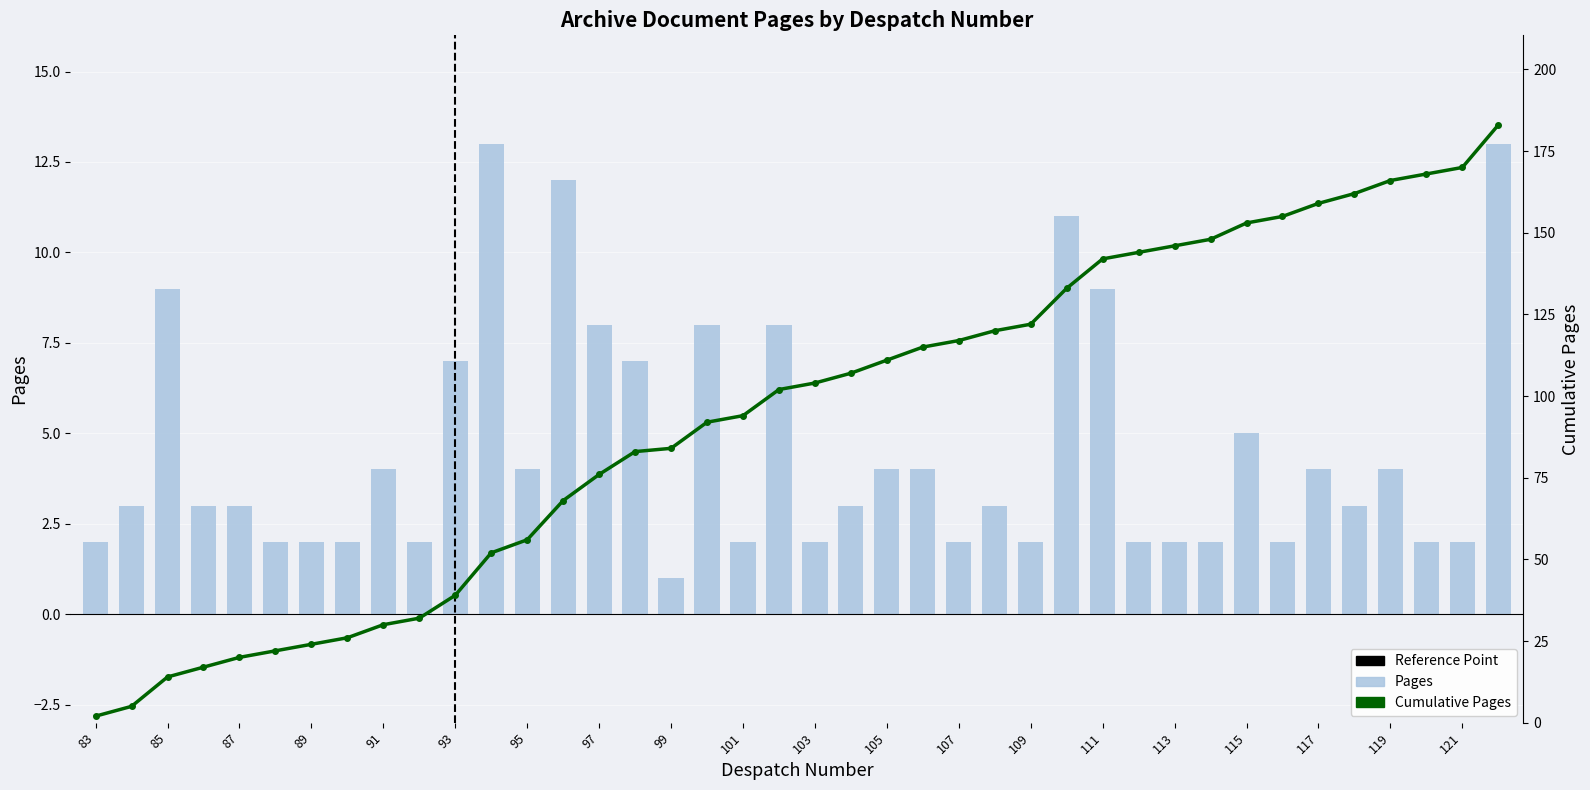

Rank the categories by value from highest to lowest.

94, 122, 96, 110, 85, 111, 97, 100, 102, 93, 98, 115, 91, 95, 105, 106, 117, 119, 84, 86, 87, 104, 108, 118, 83, 88, 89, 90, 92, 101, 103, 107, 109, 112, 113, 114, 116, 120, 121, 99